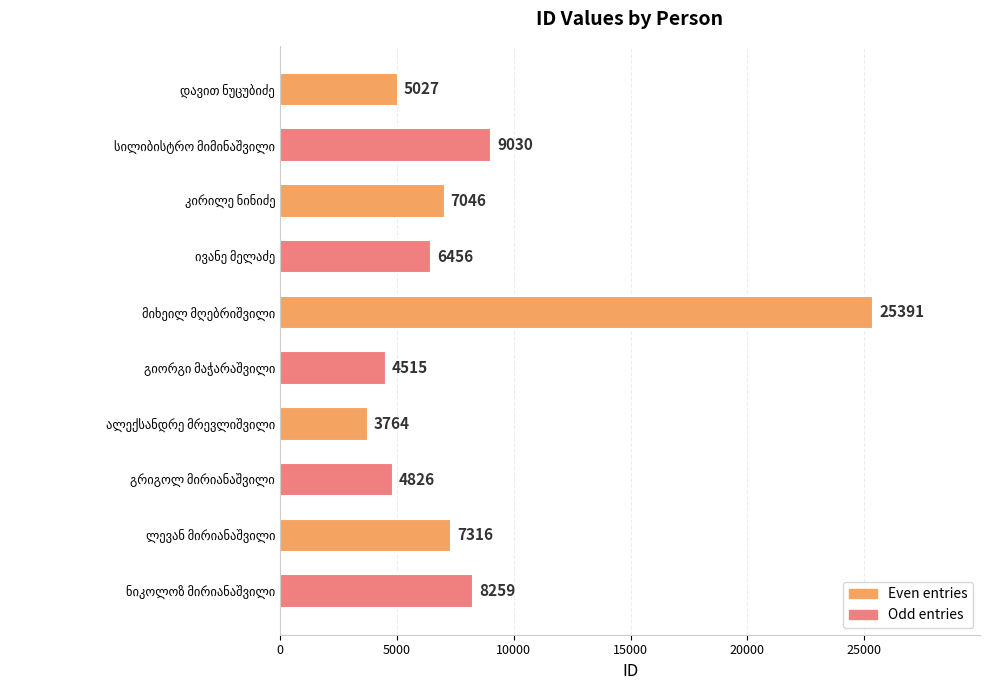

What is the value of the 7th bar from the top?

3764